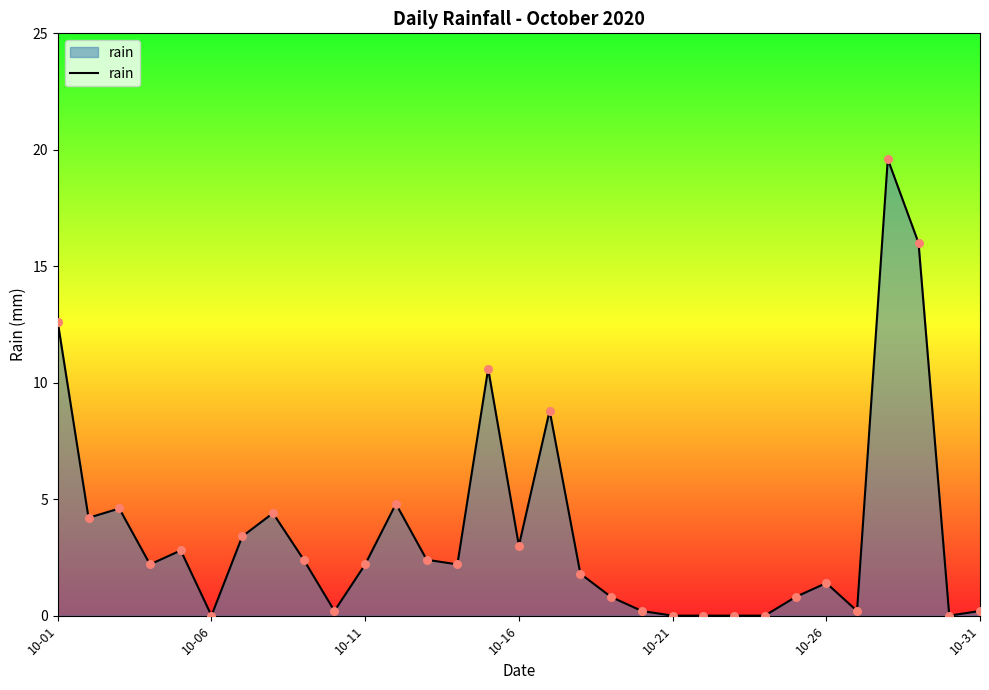

What is the maximum value shown in the chart?

19.6